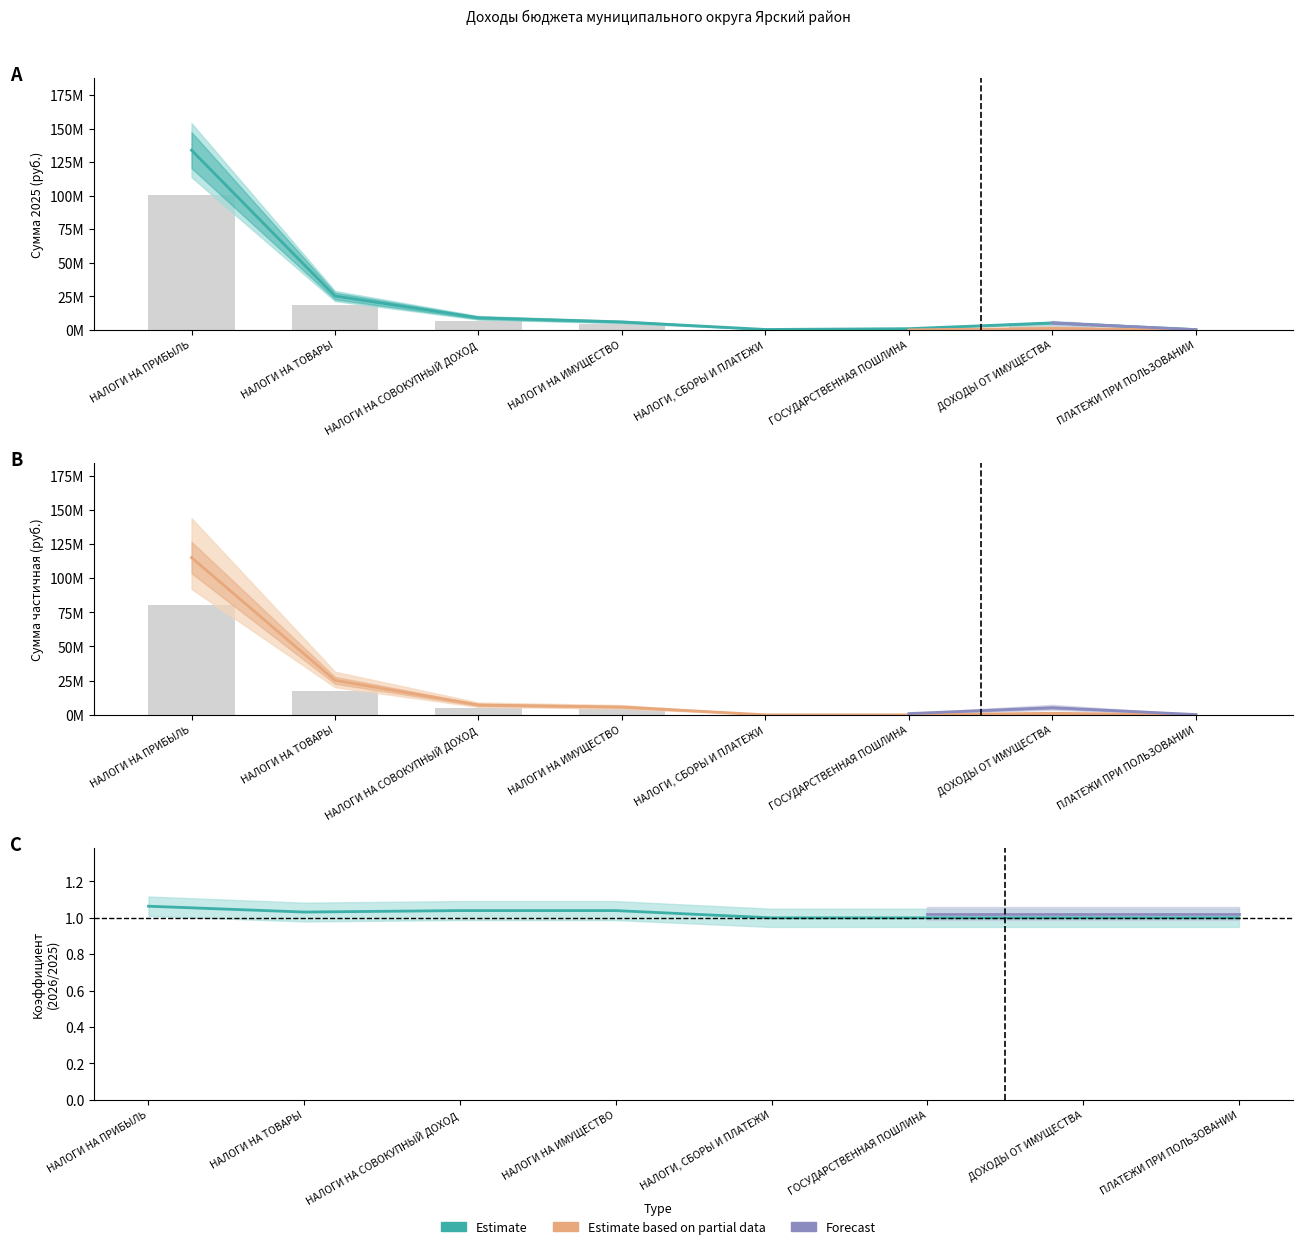

What is the total value across all series at ДОХОДЫ ОТ ИМУЩЕСТВА?

9870000.0